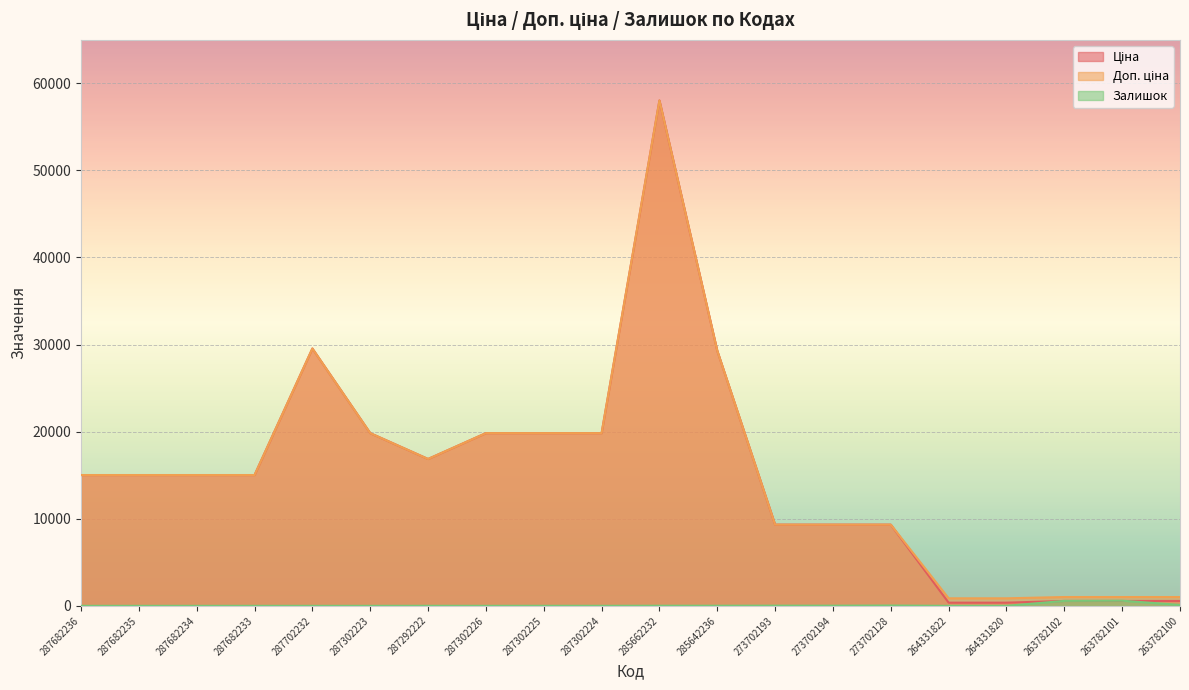

What is the value of the Залишок point at the 14th from the left?

18.0